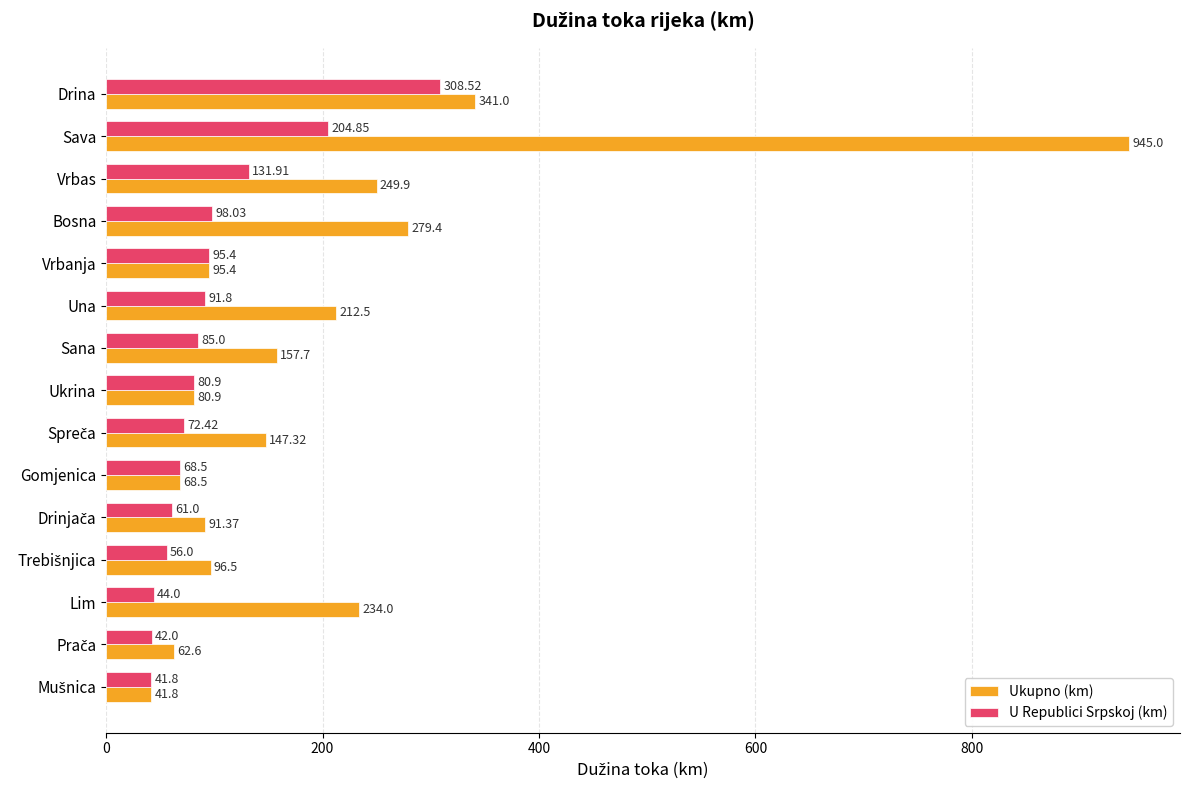

List the series in order of their peak value, lowest first.

U Republici Srpskoj (km), Ukupno (km)